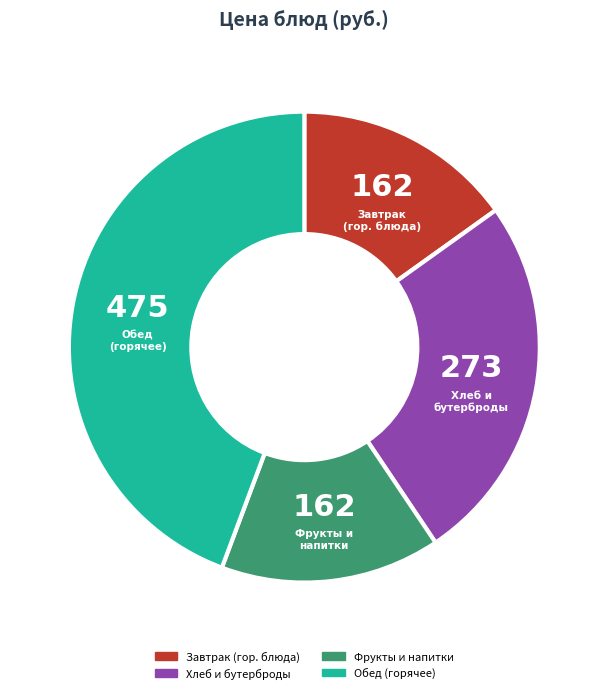

Is there a majority slice in this chart?

No